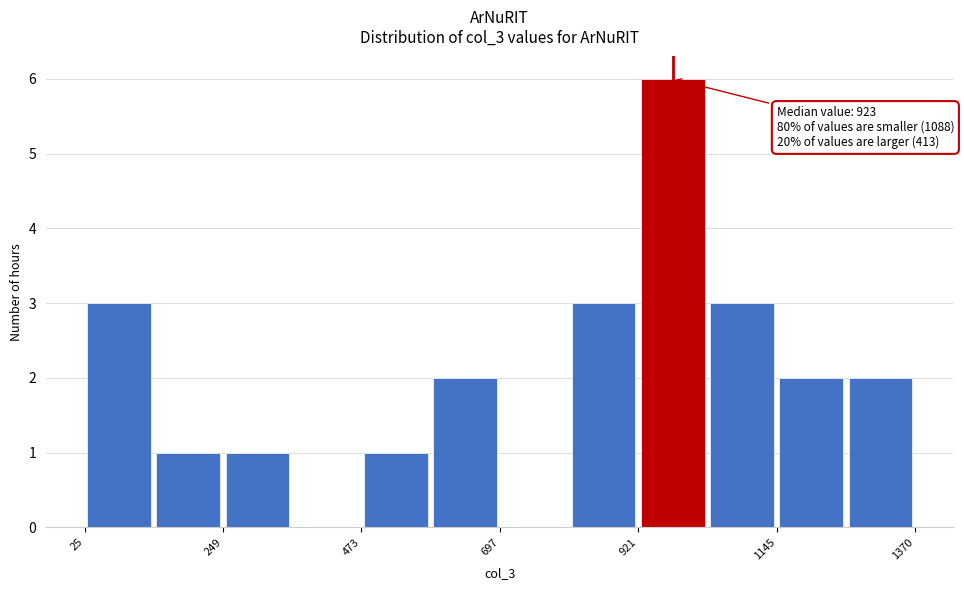

Around what value on the x-axis is the tallest bar? Give the approximate position of its centre, as read against the axis.

1000